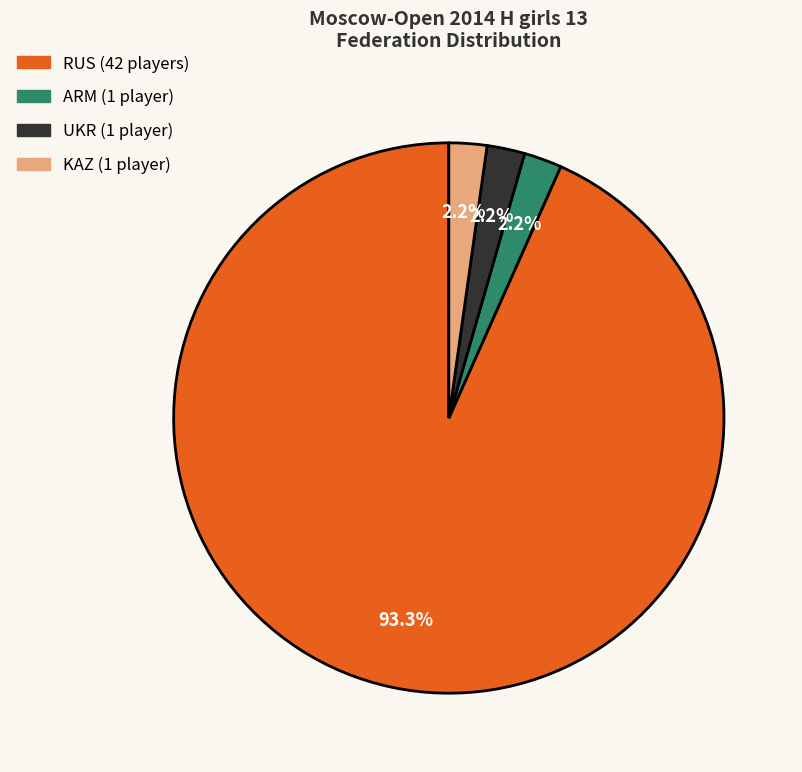

Is there any slice that represents more than half of the pie?

Yes